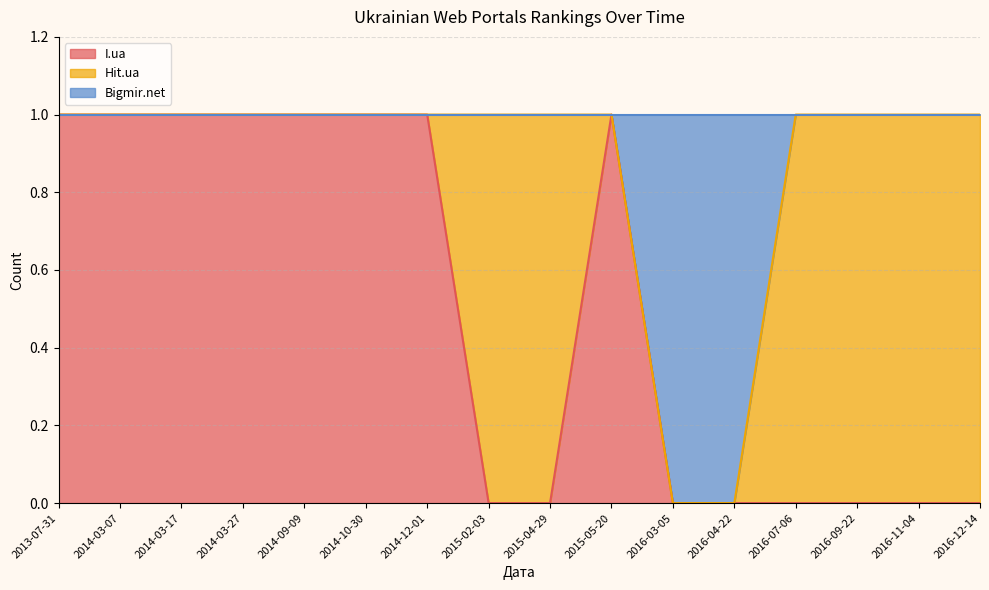

In I.ua, how many points are higher than both neighbors (excluding endpoints)?

1